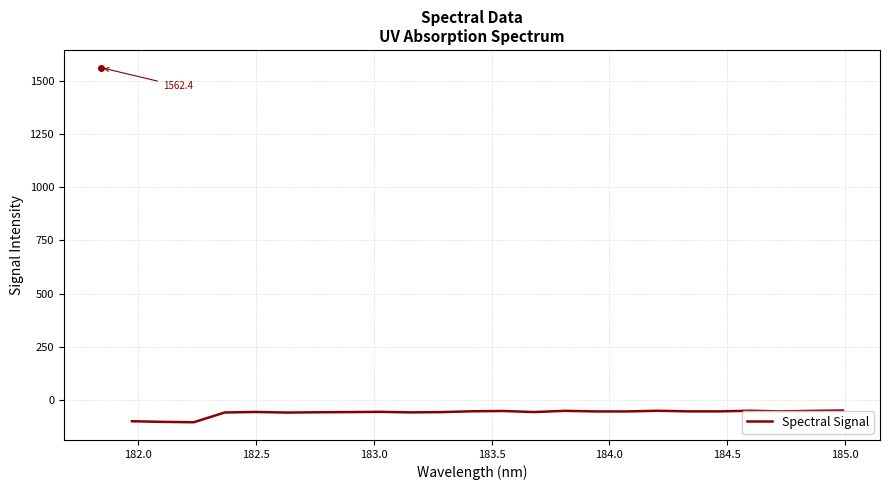

What is the maximum value shown in the chart?

-49.9